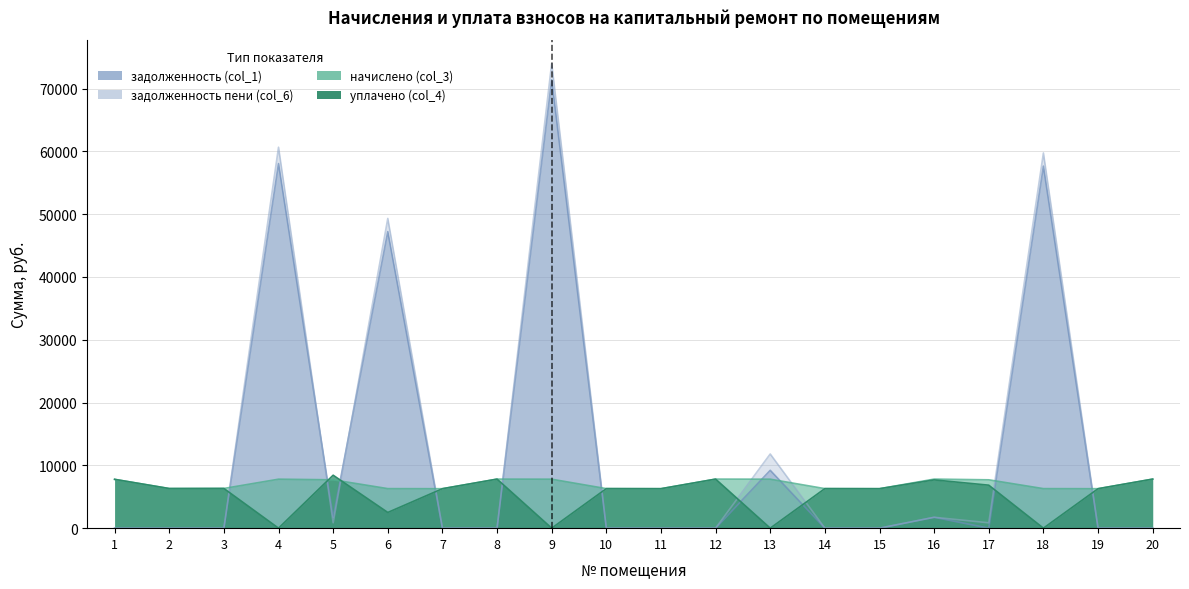

What is the difference between the начислено (col_3) values at 3 and 1?

1453.1